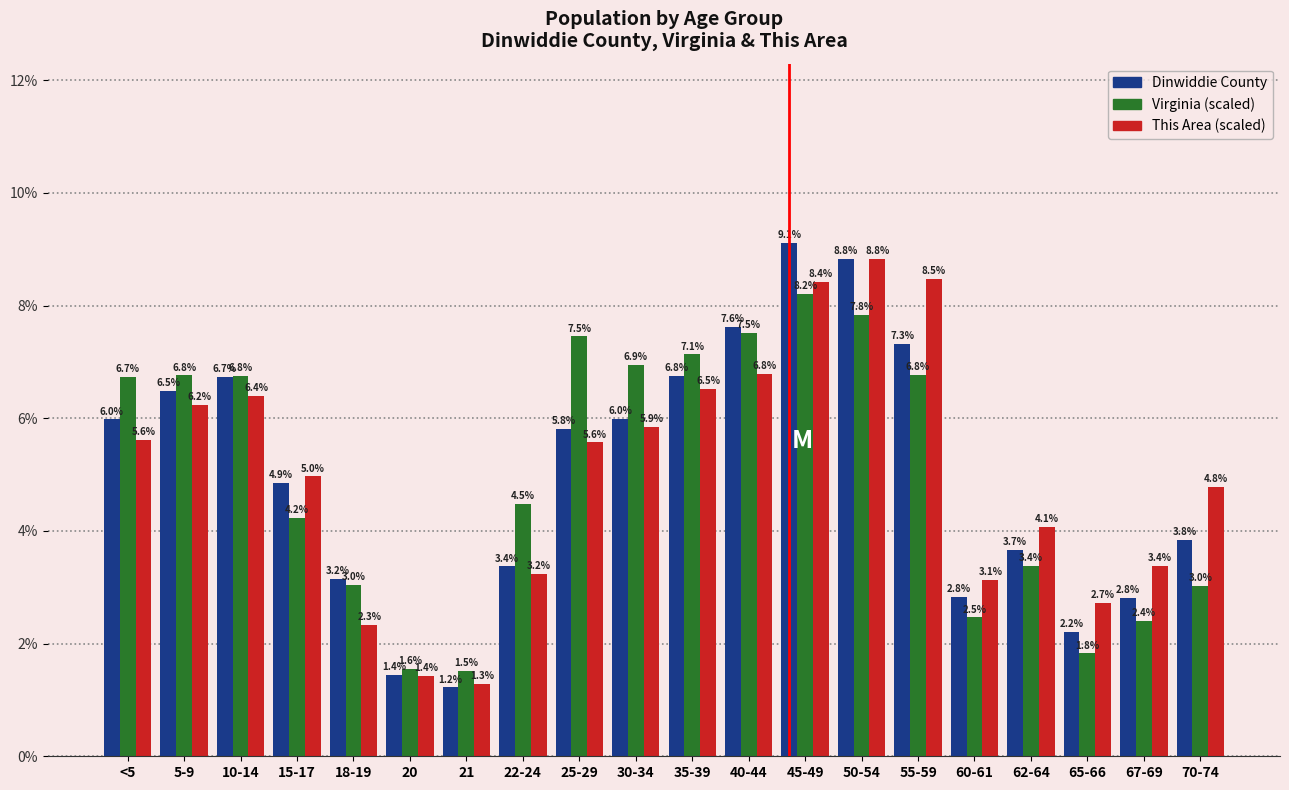

Reading left to right, what are all the values shown in this chart?

Dinwiddie County: <5=6.0	5-9=6.5	10-14=6.7	15-17=4.9	18-19=3.2	20=1.4	21=1.2	22-24=3.4	25-29=5.8	30-34=6.0	35-39=6.8	40-44=7.6	45-49=9.1	50-54=8.8	55-59=7.3	60-61=2.8	62-64=3.7	65-66=2.2	67-69=2.8	70-74=3.8
Virginia: <5=6.7	5-9=6.8	10-14=6.8	15-17=4.2	18-19=3.0	20=1.6	21=1.5	22-24=4.5	25-29=7.5	30-34=6.9	35-39=7.1	40-44=7.5	45-49=8.2	50-54=7.8	55-59=6.8	60-61=2.5	62-64=3.4	65-66=1.8	67-69=2.4	70-74=3.0
This Area: <5=5.6	5-9=6.2	10-14=6.4	15-17=5.0	18-19=2.3	20=1.4	21=1.3	22-24=3.2	25-29=5.6	30-34=5.9	35-39=6.5	40-44=6.8	45-49=8.4	50-54=8.8	55-59=8.5	60-61=3.1	62-64=4.1	65-66=2.7	67-69=3.4	70-74=4.8